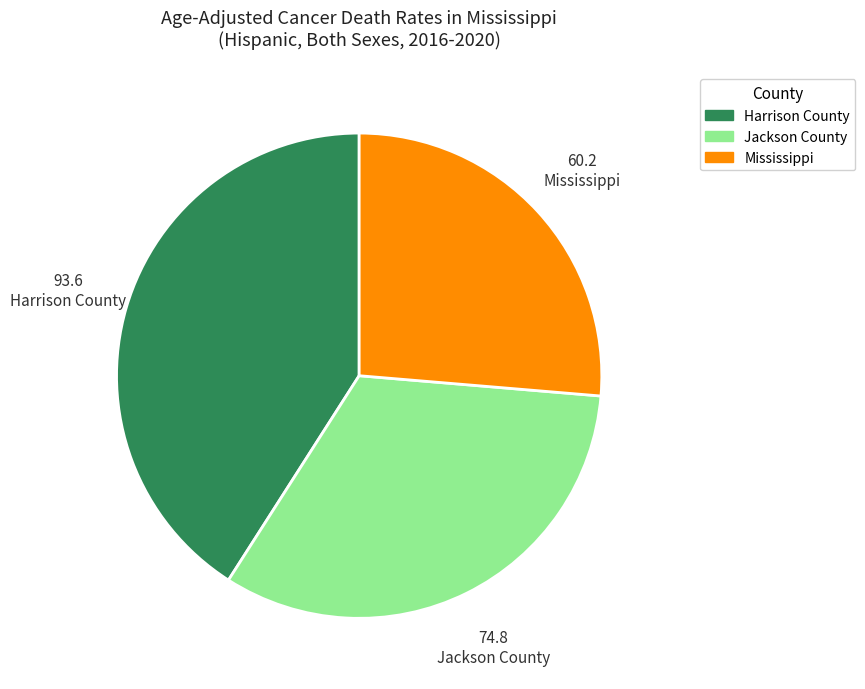

Approximately how many times larger is the value at Mississippi compared to Jackson County?

0.8